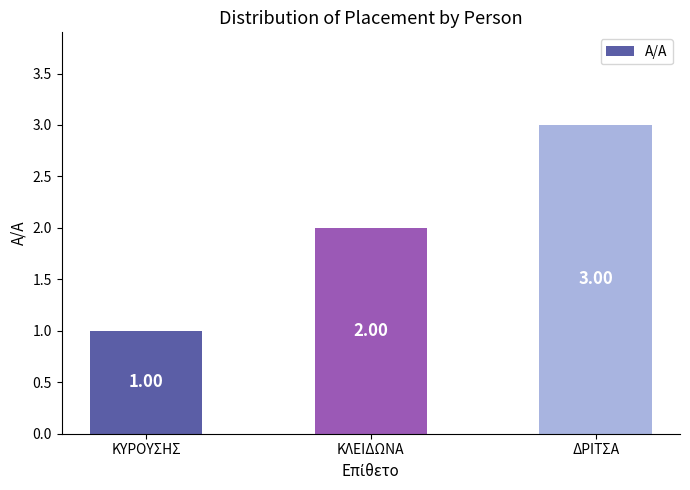

Are the bars grouped side by side (vs. stacked)?

No